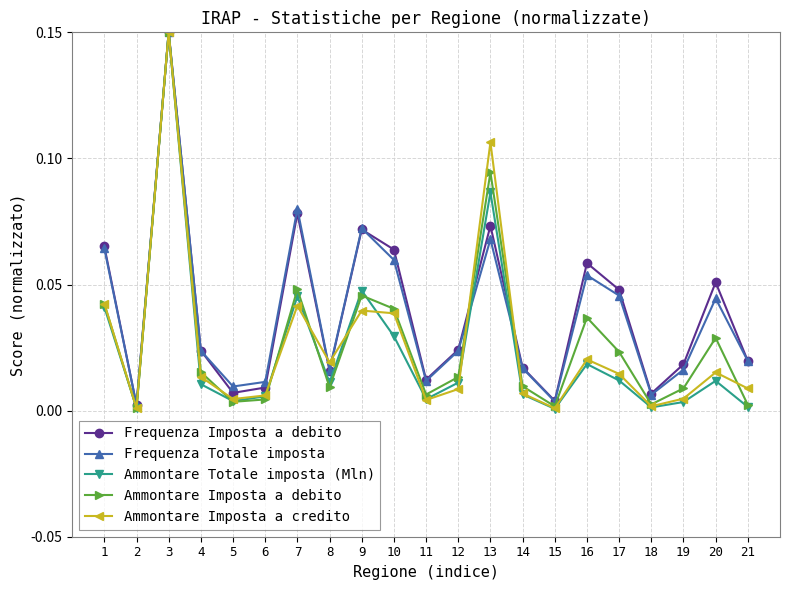

True or false: Frequenza Totale imposta has more than 0 points higher than both neighbors.

True